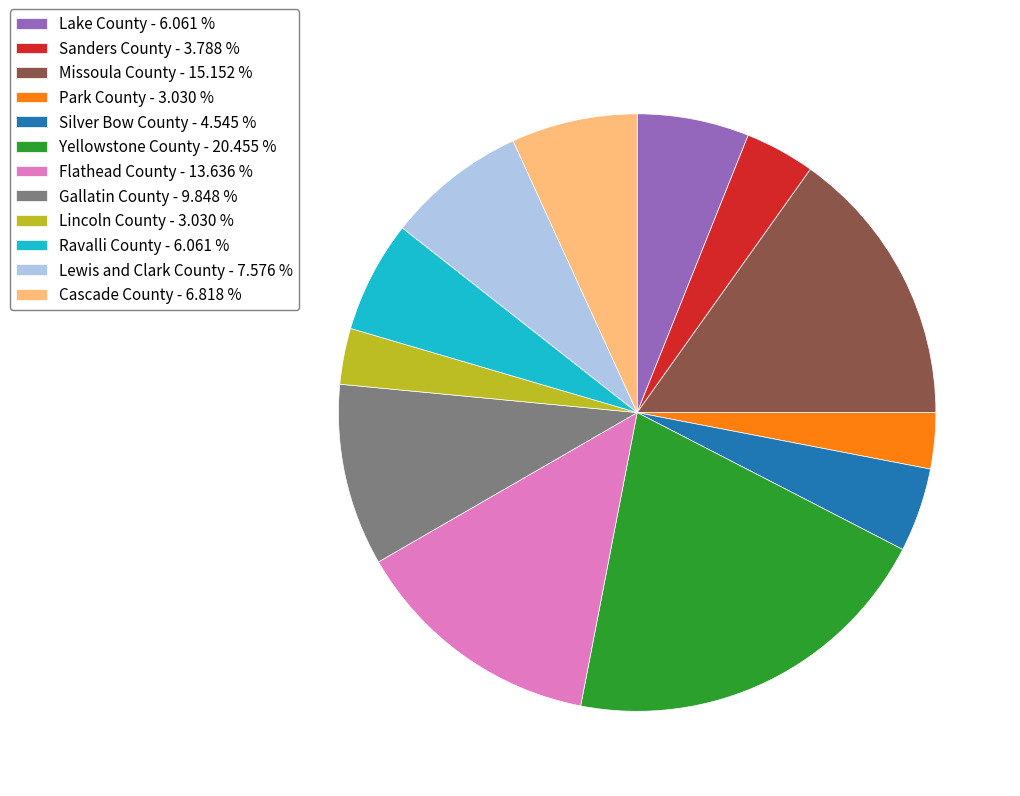

Is the sum of Yellowstone County - 20.455 % and Silver Bow County - 4.545 % greater than half?

No